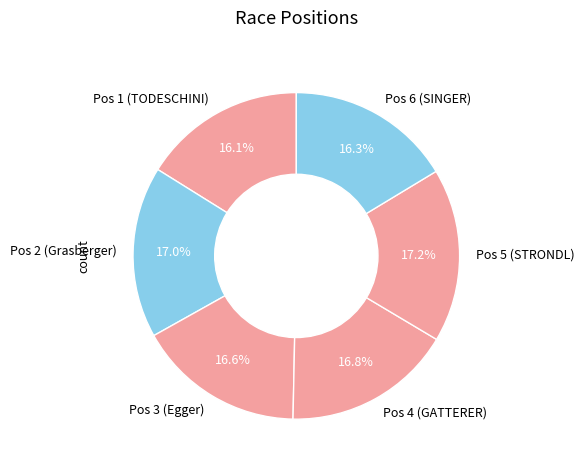

Combined, what portion of the pie is Pos 2 (Grasberger) and Pos 6 (SINGER)?

33.3%